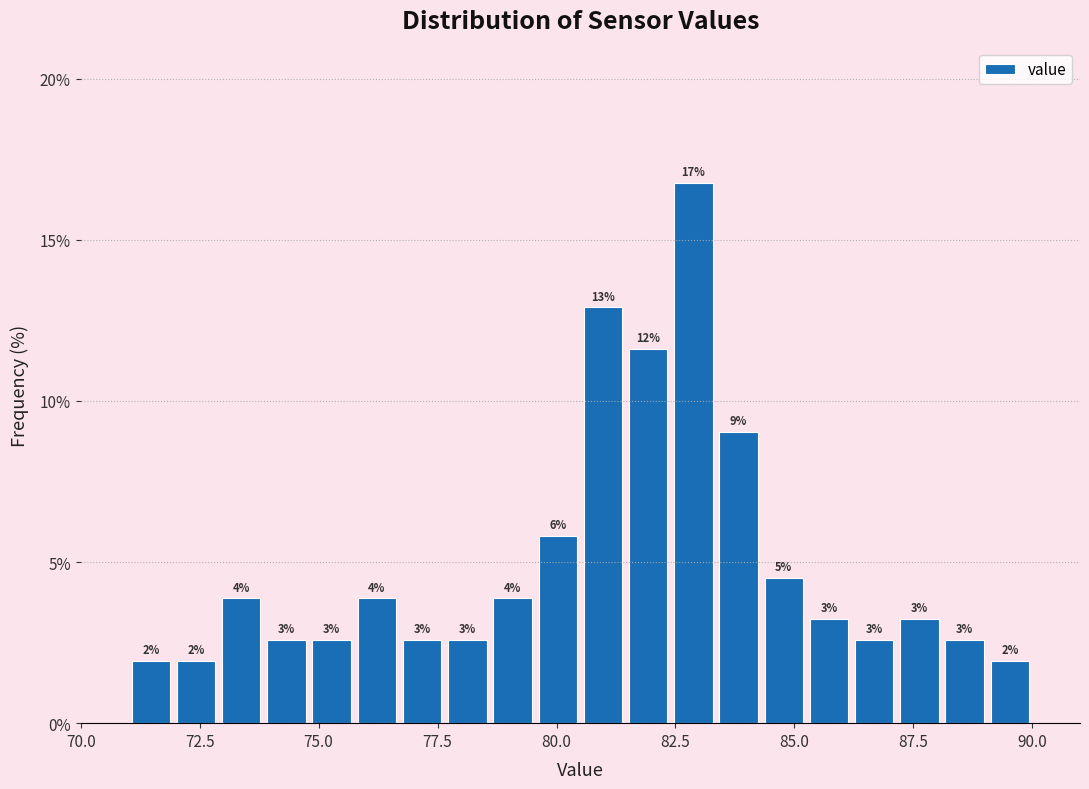

Read against the x-axis, roughly where is the centre of the tallest bar?

83.0